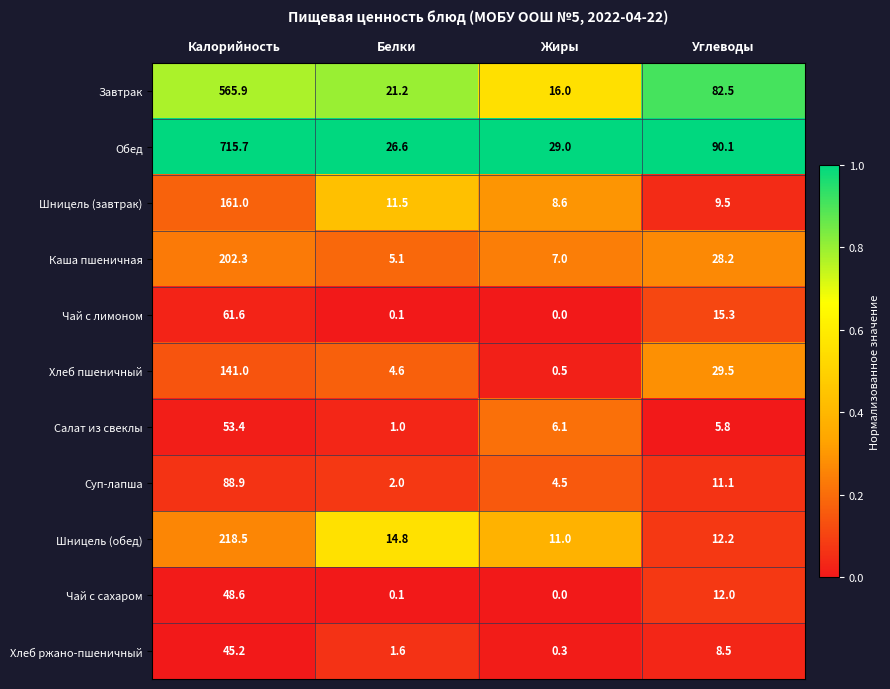

How many series are shown in this chart?

11